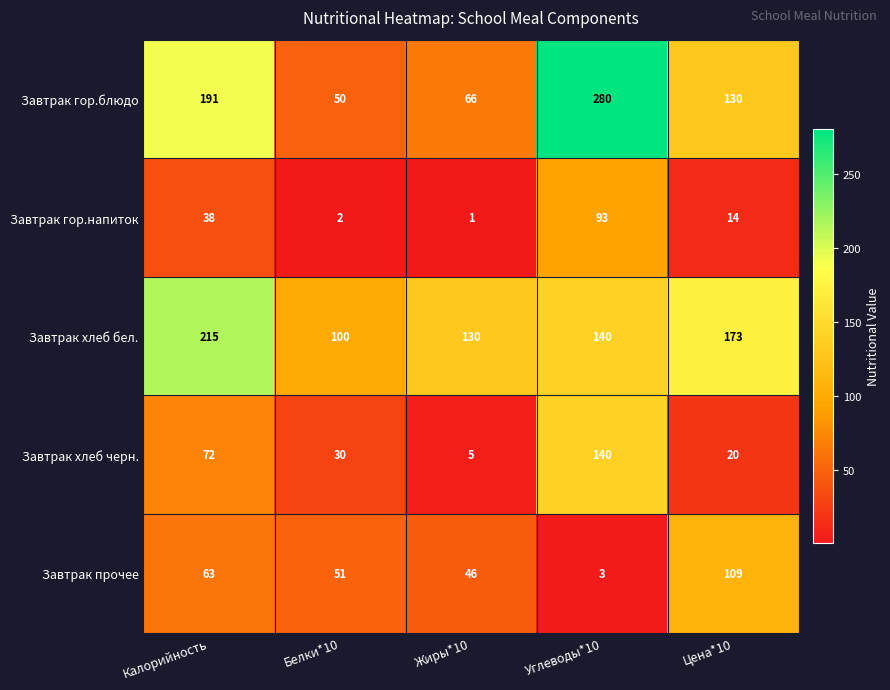

Which series has the largest total across all categories?

Завтрак хлеб бел.